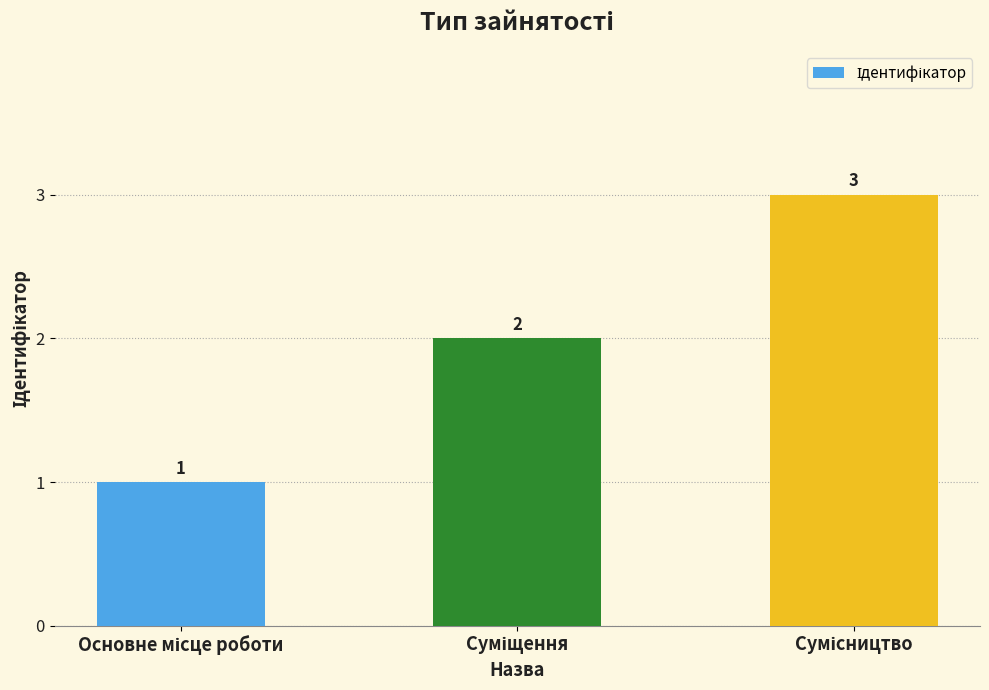

How many series are shown in this chart?

1